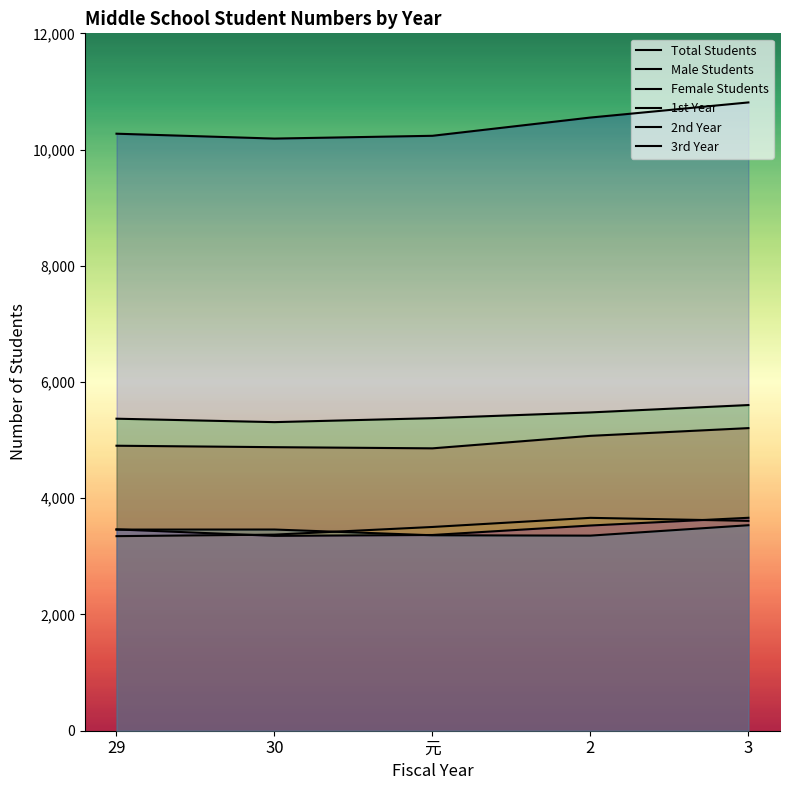

Read the 2nd Year value at 3.

3664